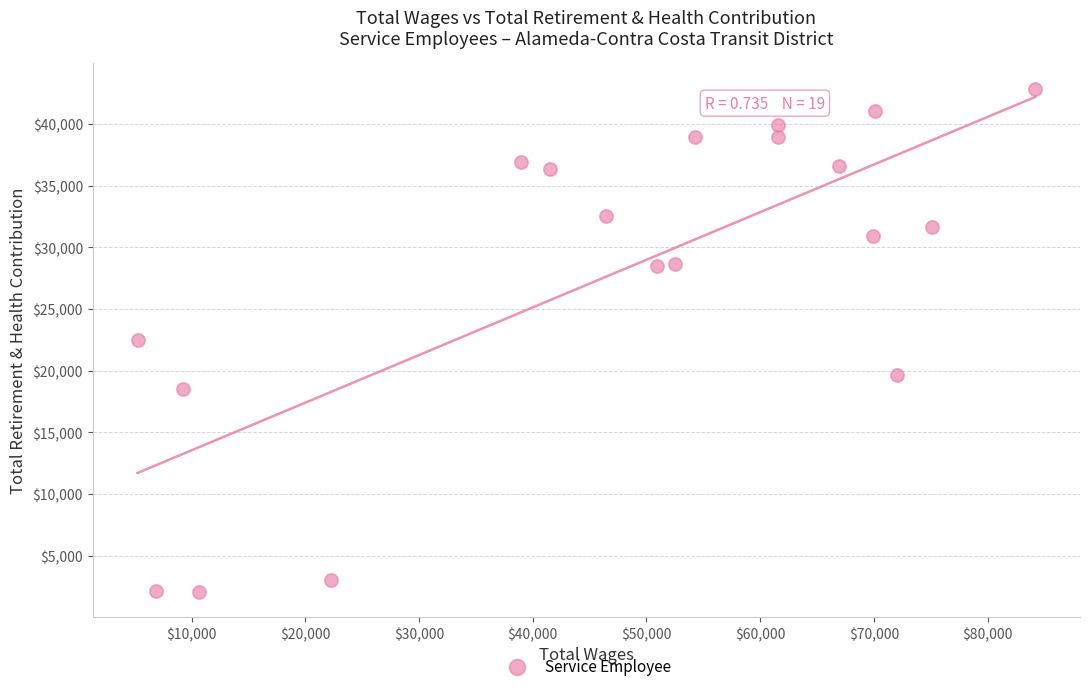

What is the range of Y values (max minus min)?

40770